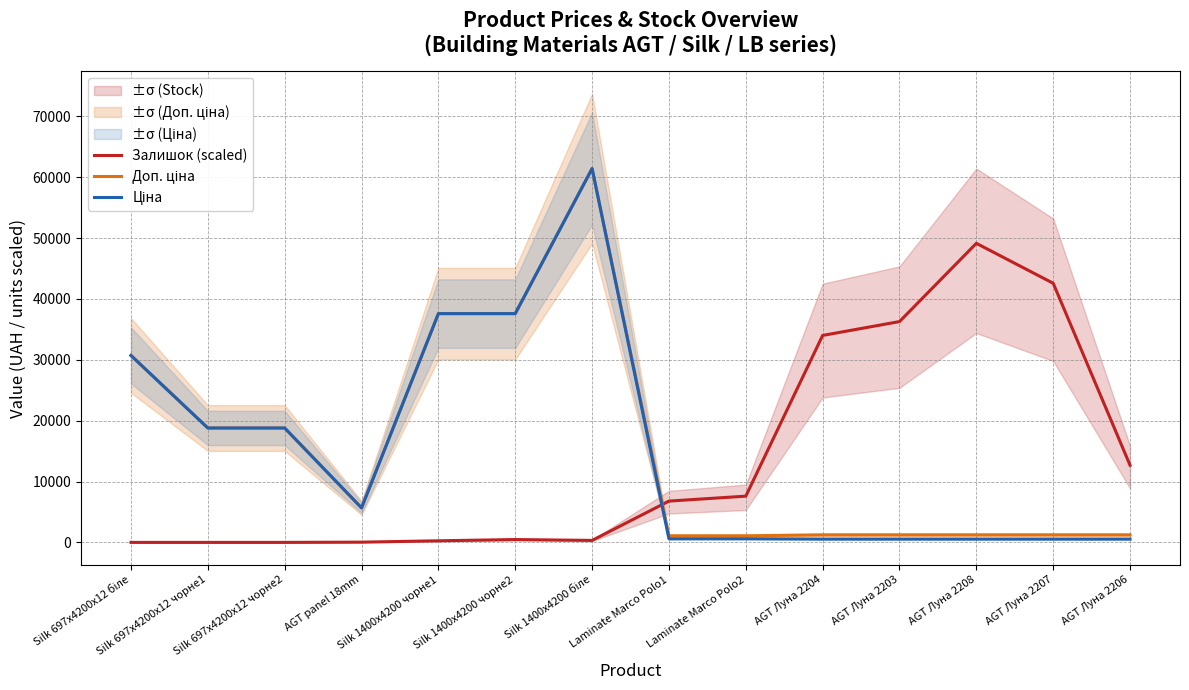

Which series has the largest range (max minus min)?

Ціна